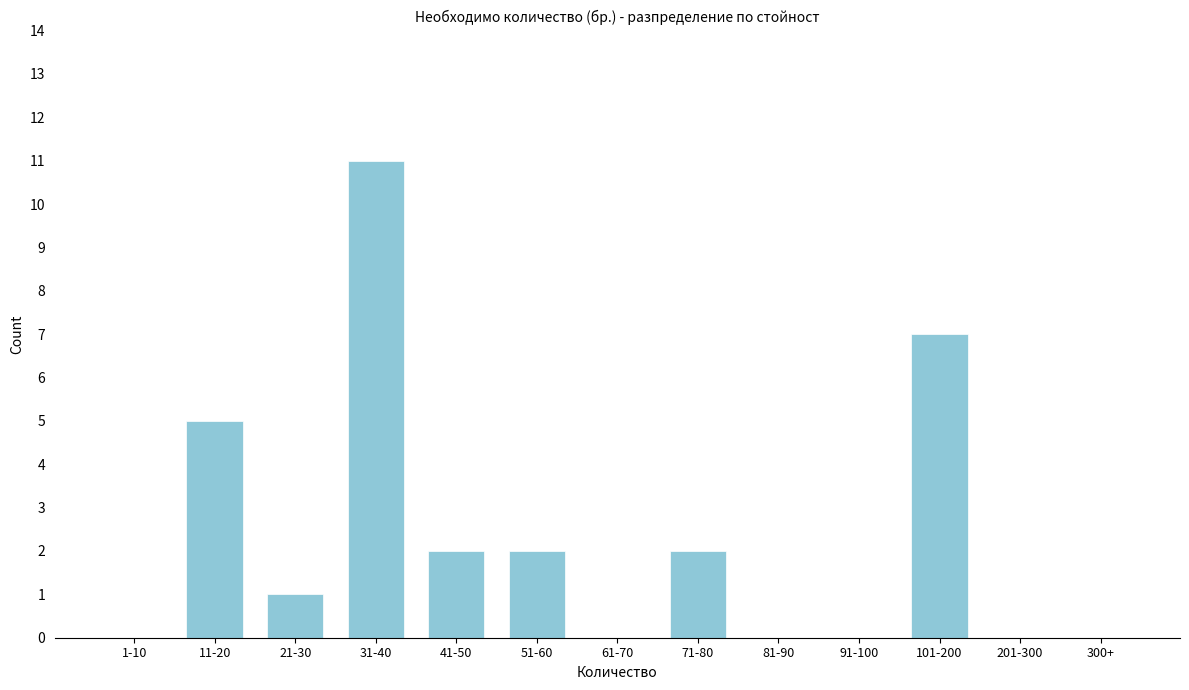

Reading left to right, what are all the values shown in this chart?

1-10=0	11-20=5	21-30=1	31-40=11	41-50=2	51-60=2	61-70=0	71-80=2	81-90=0	91-100=0	101-200=7	201-300=0	300+=0